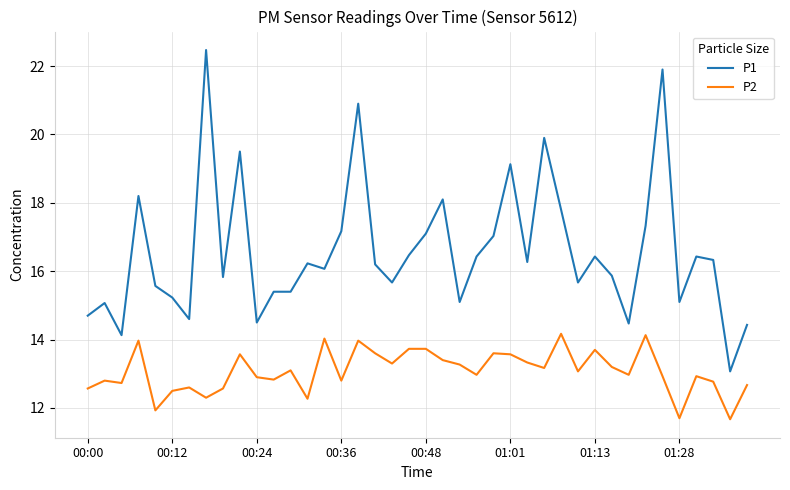

Which series has the largest range (max minus min)?

P1